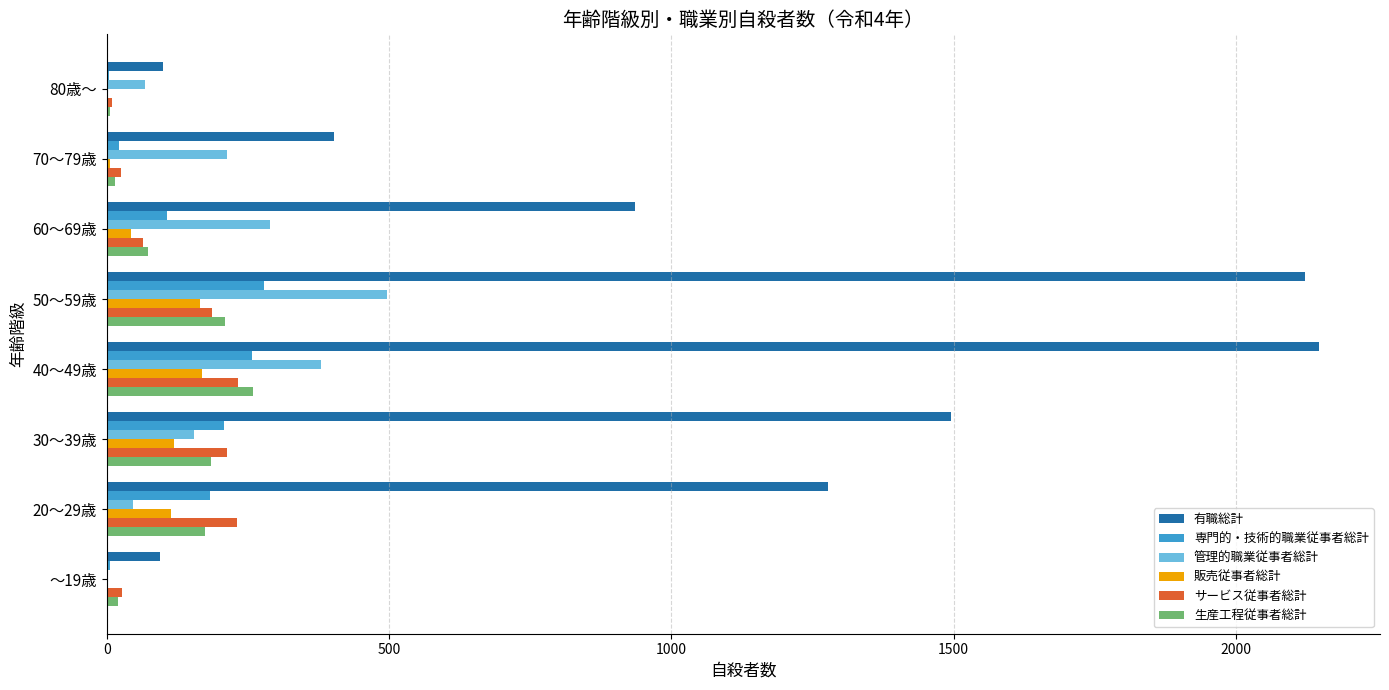

Which series changed the most between 70～79歳 and 80歳～?

有職総計